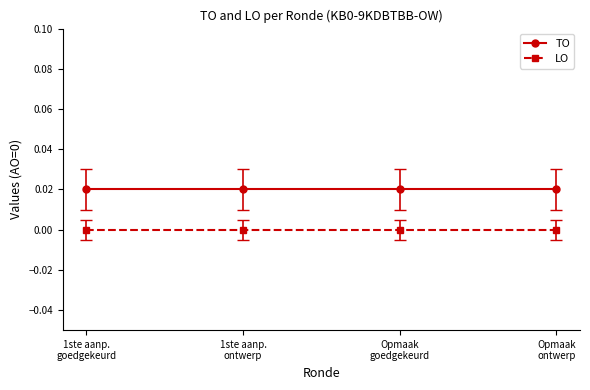

What is the label of the 1st point from the right?

Opmaak
ontwerp